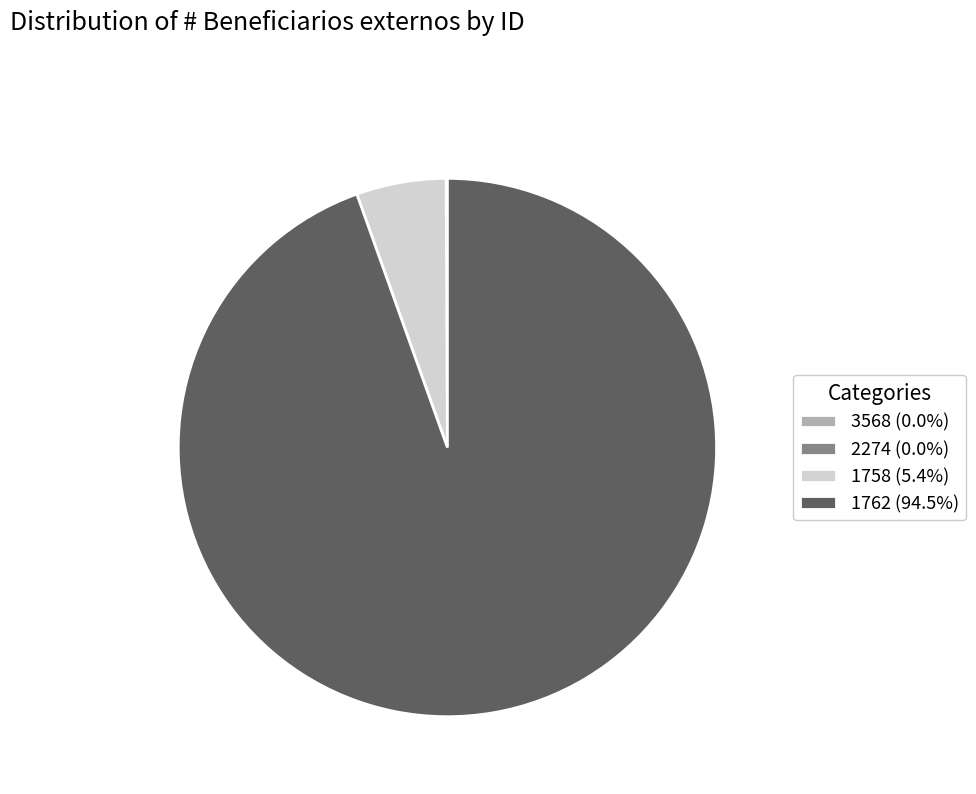

Is there a majority slice in this chart?

Yes